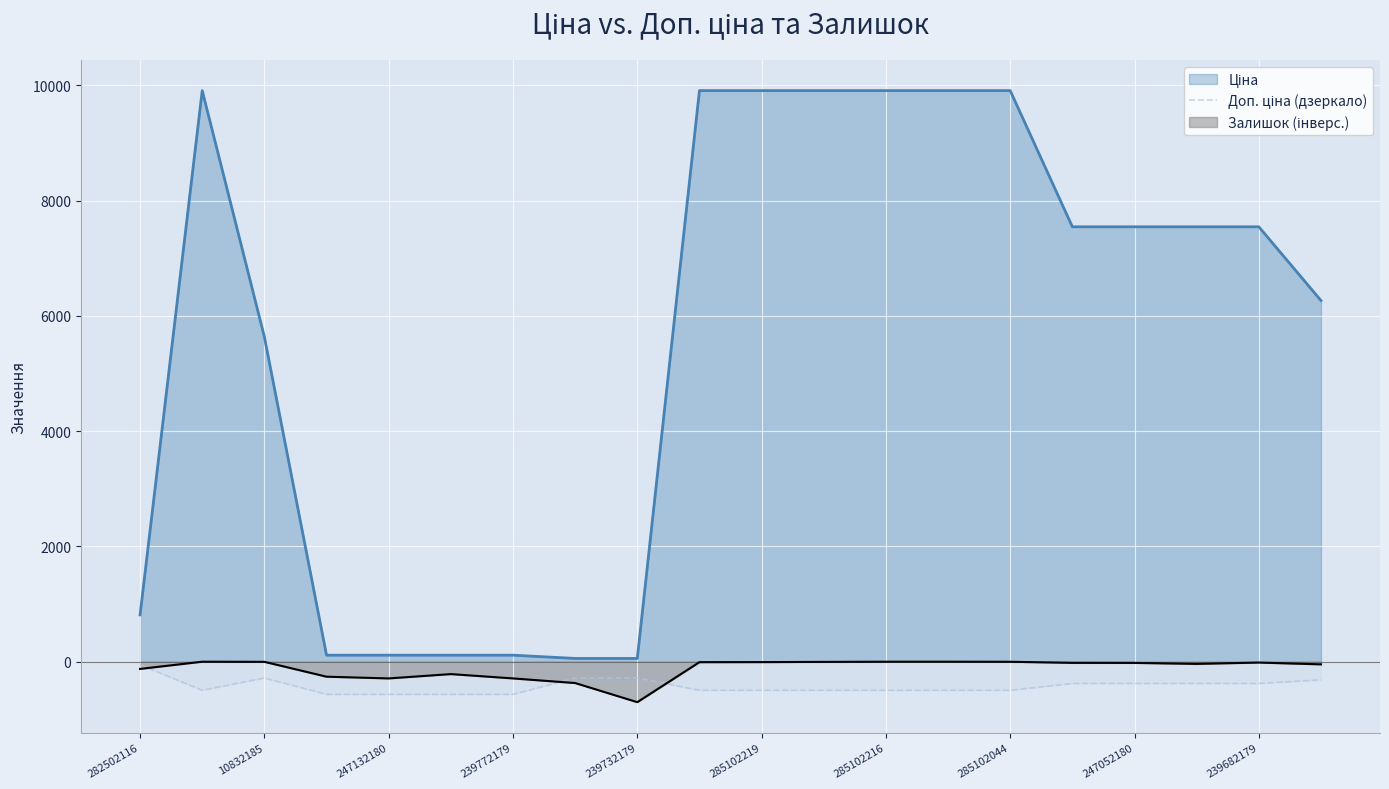

What is the greatest value displayed?

9908.5